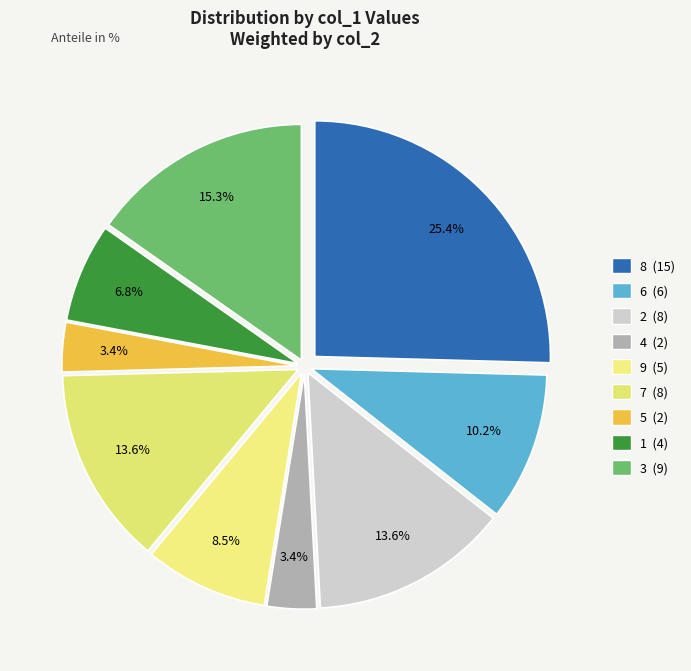

Count the number of slices in the pie.

9